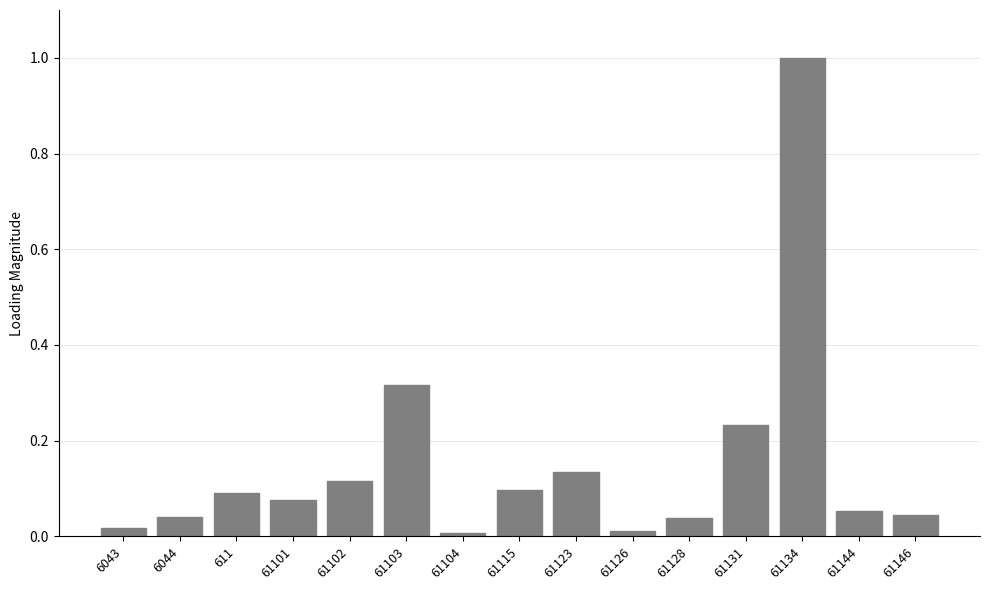

The chart shows a value of 0.0 at 61104. True or false?

True